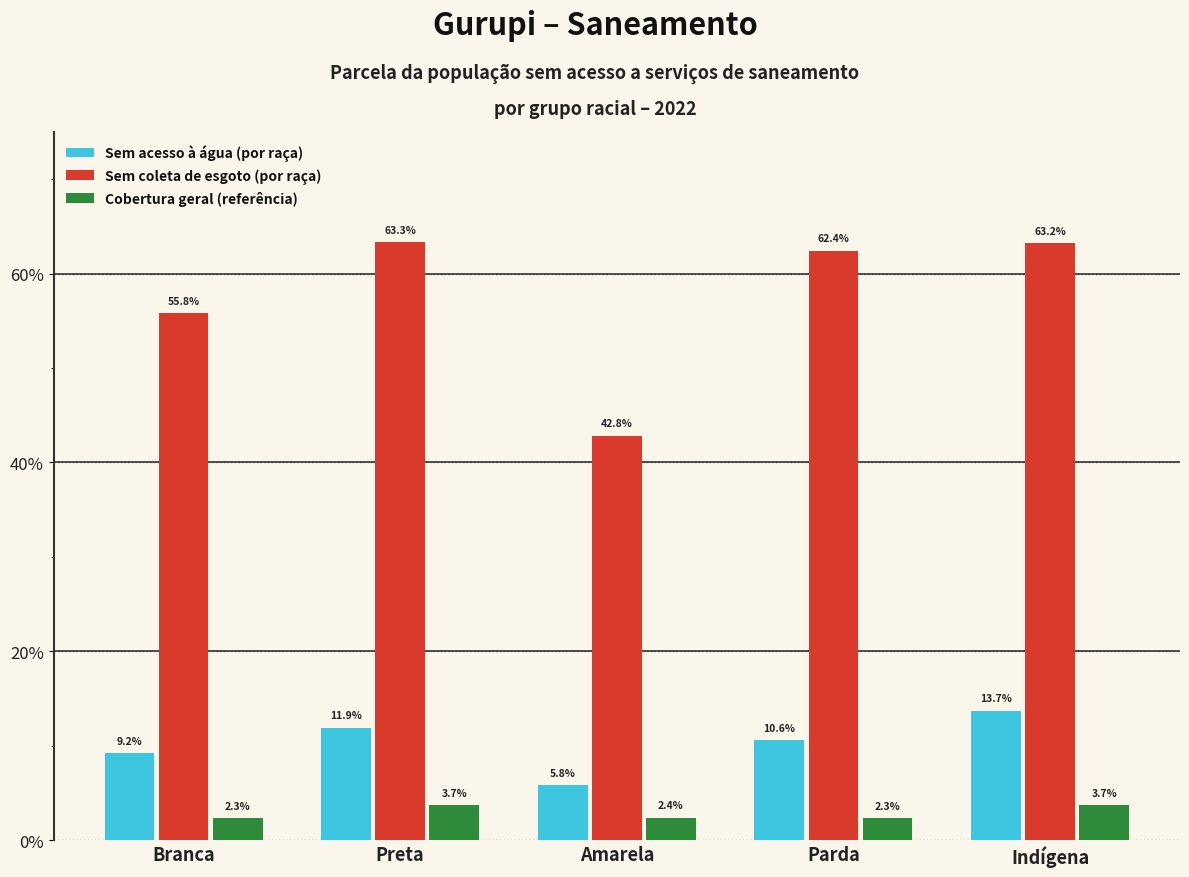

Are the bars horizontal?

No